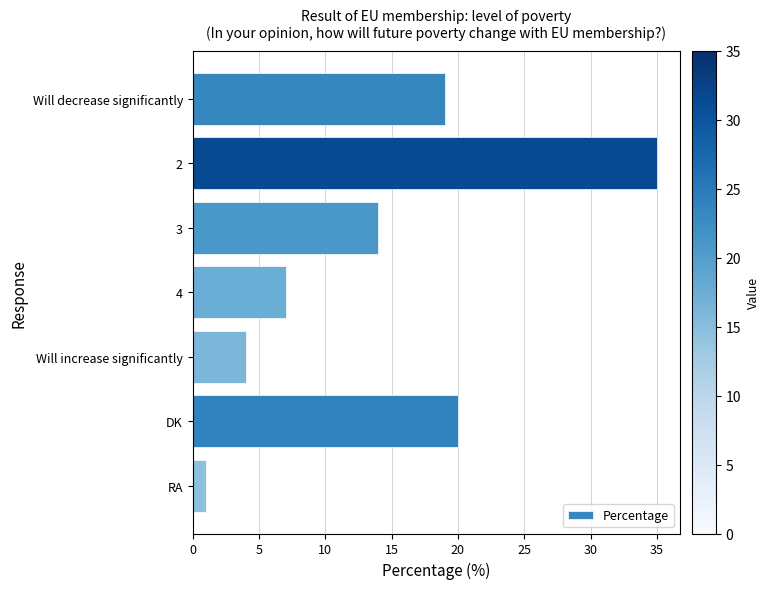

What is the change in value from 4 to DK?

+13